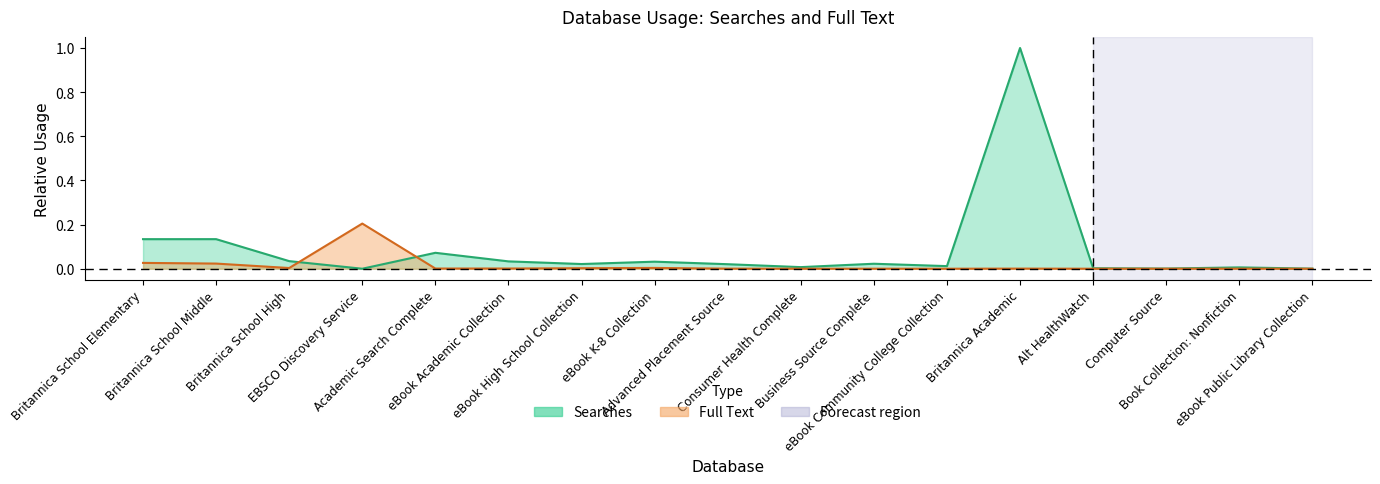

What are all the series names shown in the legend?

Searches, Full Text